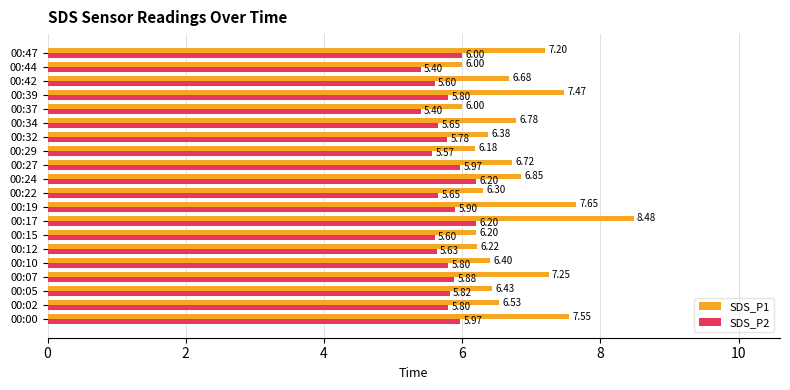

How many data points in SDS_P1 are above 6?

18